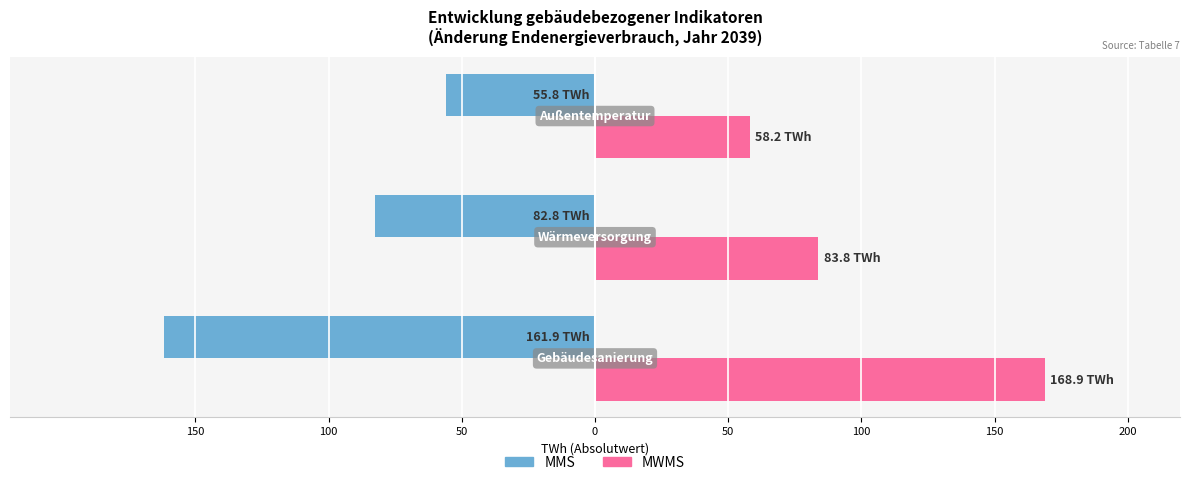

Which series has the largest total across all categories?

MWMS